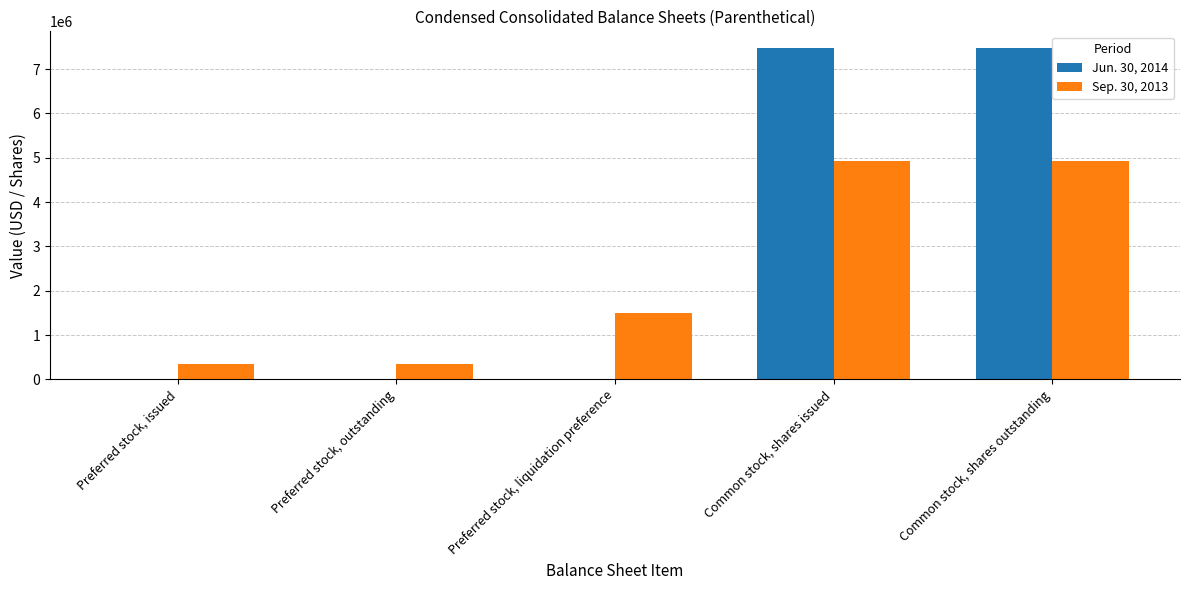

Which series has the largest total across all categories?

Jun. 30, 2014